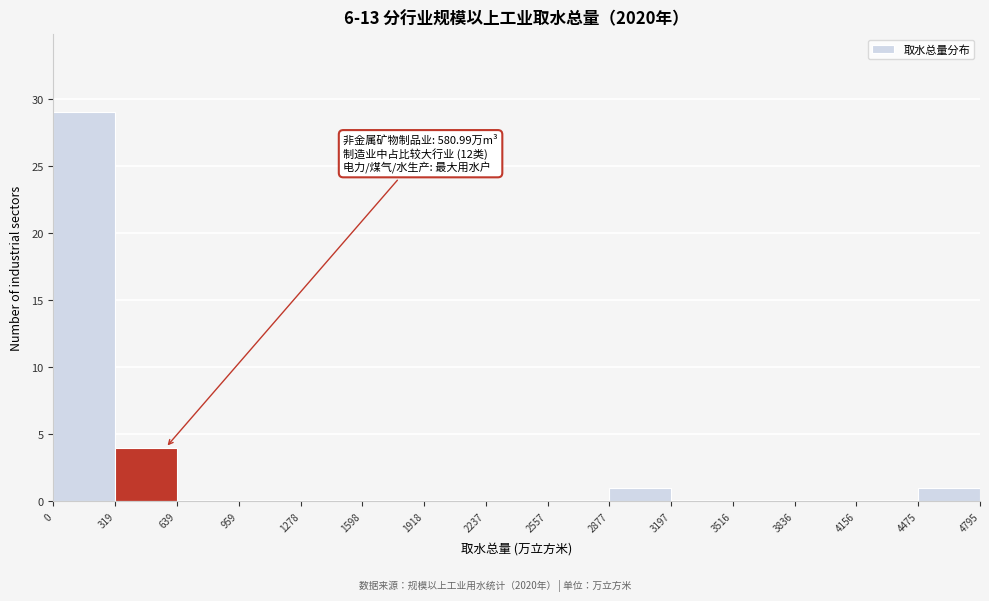

Which range on the x-axis has the tallest bar?

0 to 319